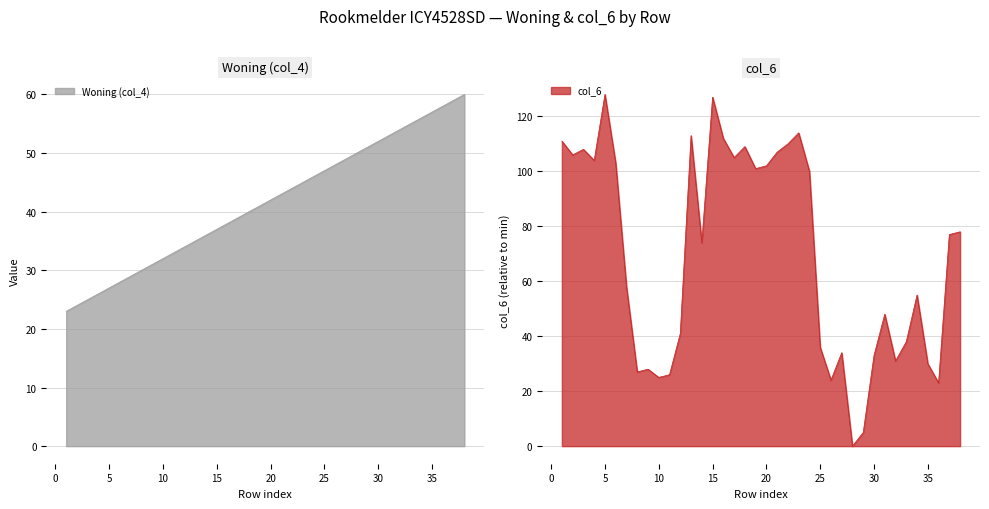

What is the value of the col_6 point at the 36th from the left?

23